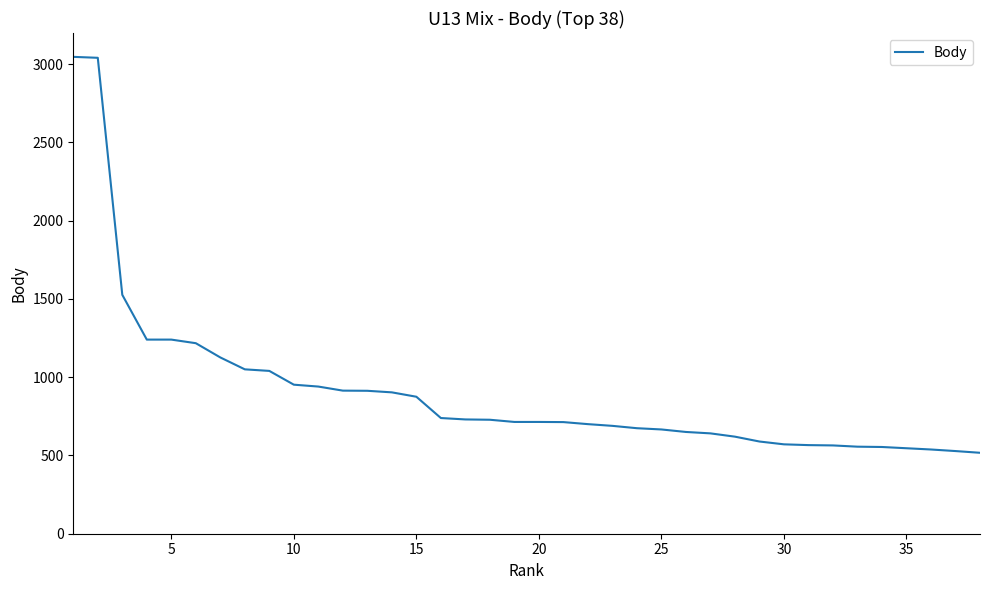

What is the maximum value shown in the chart?

3046